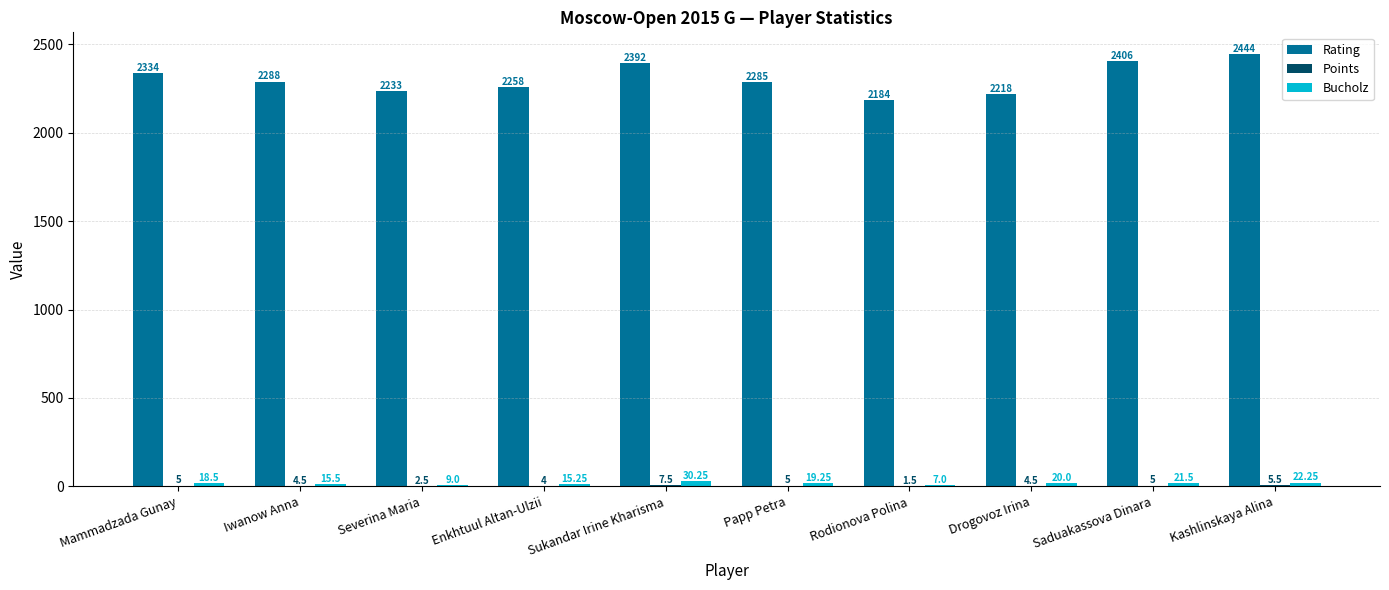

Is the value of Bucholz at Papp Petra greater than the value of Rating at Mammadzada Gunay?

No